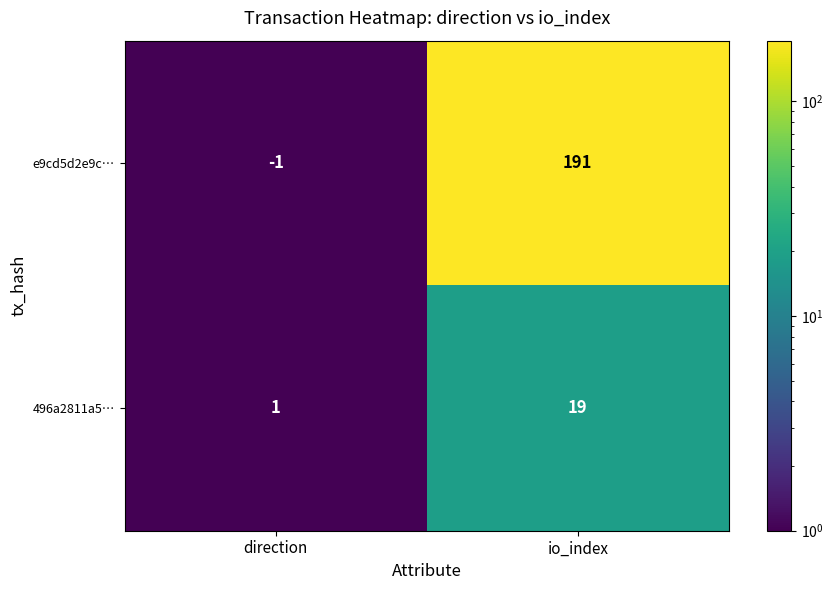

What is the difference between the e9cd5d2e9c… values at io_index and direction?

192